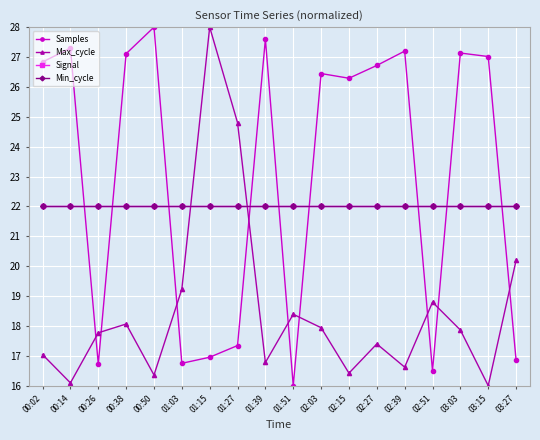

What is the spread (max minus min) of values at 01:39?

10.8